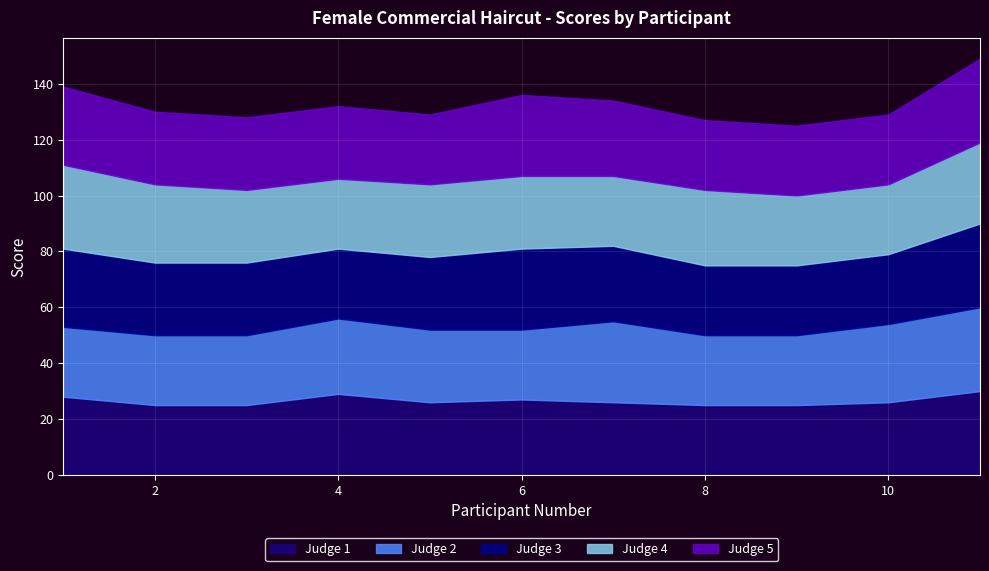

How many Judge 4 values are between 25 and 28?

9